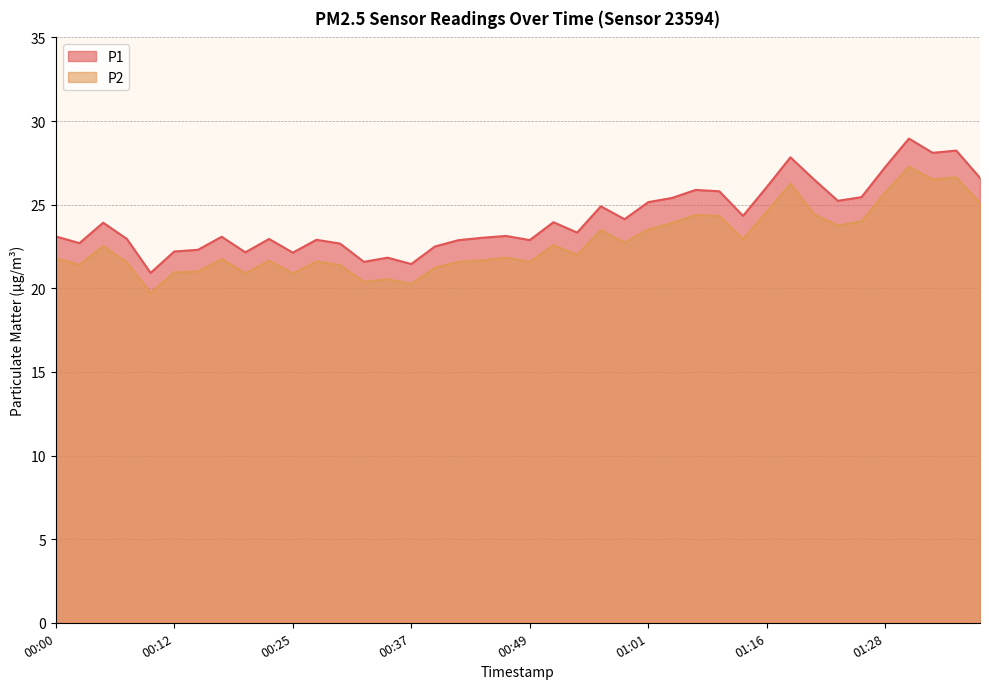

Where does the P1 series first go above 23?

00:00